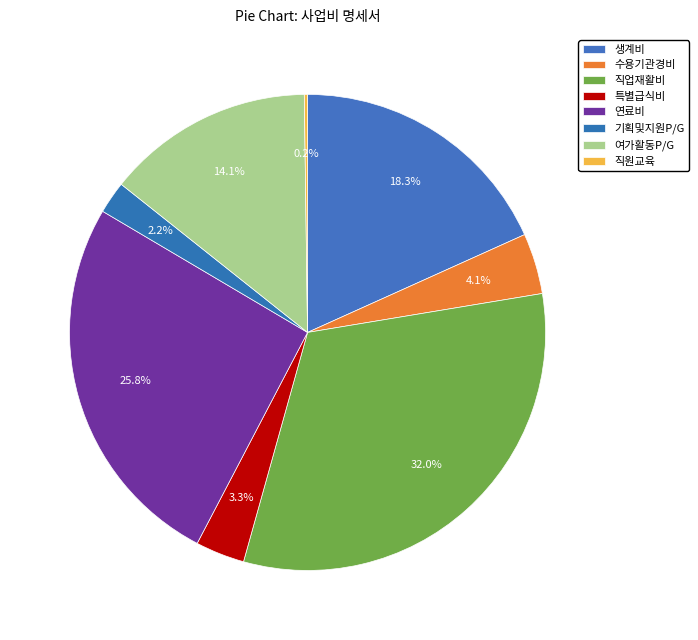

Rank the categories by value from highest to lowest.

직업재활비, 연료비, 생계비, 여가활동P/G, 수용기관경비, 특별급식비, 기획및지원P/G, 직원교육